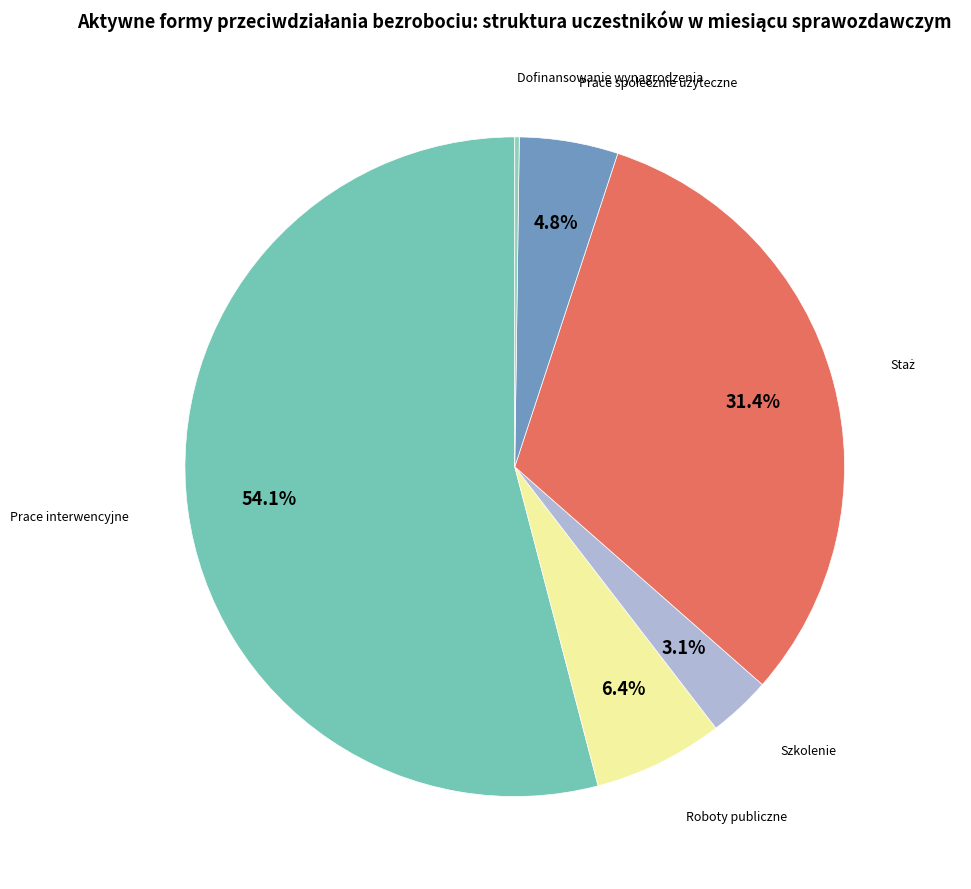

Rank the categories by value from highest to lowest.

Prace interwencyjne, Staż, Roboty publiczne, Prace społecznie użyteczne, Szkolenie, Dofinansowanie wynagrodzenia